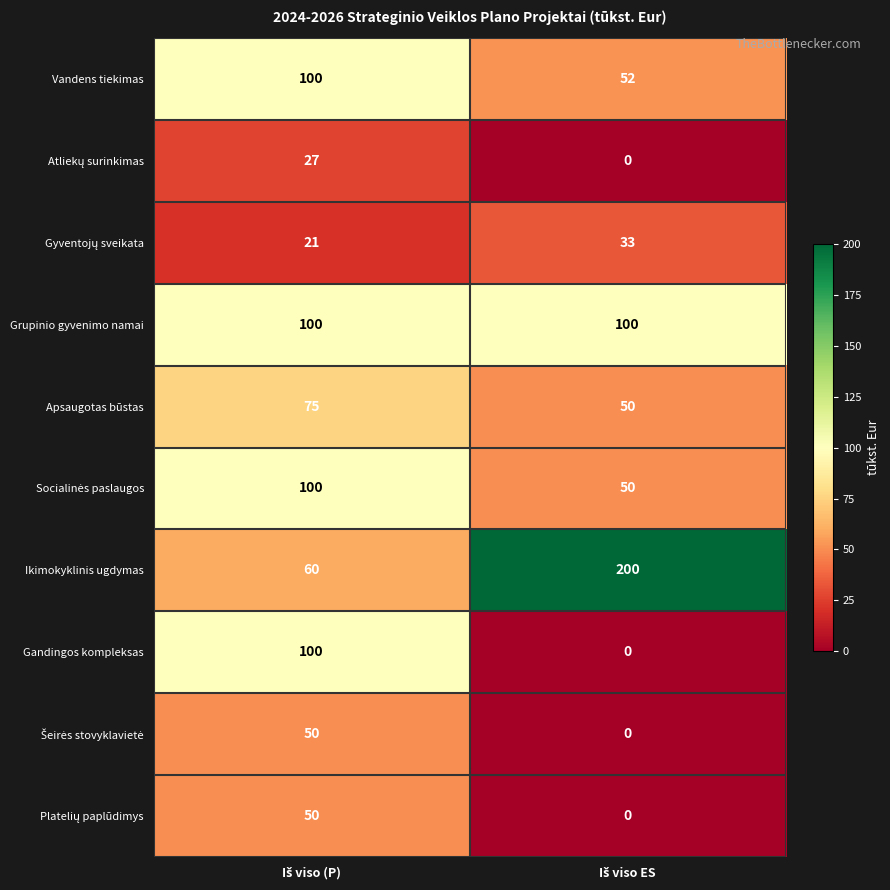

Which series has the largest total across all categories?

Ikimokyklinis ugdymas